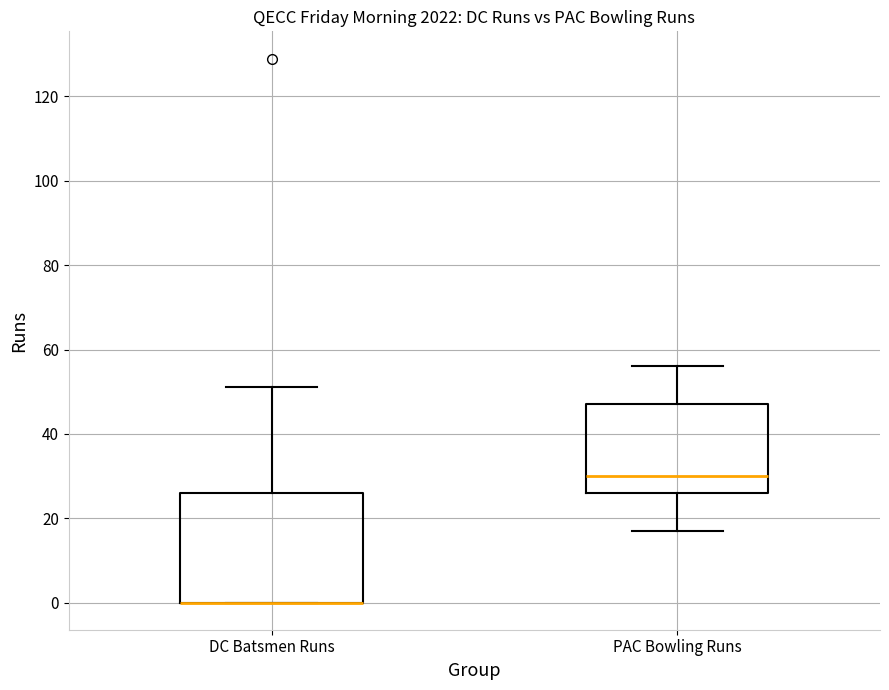

Where is the upper edge of the box for DC Batsmen Runs on the y-axis? The values are not printed on the chart, so give them approximately, as read against the axis.

26